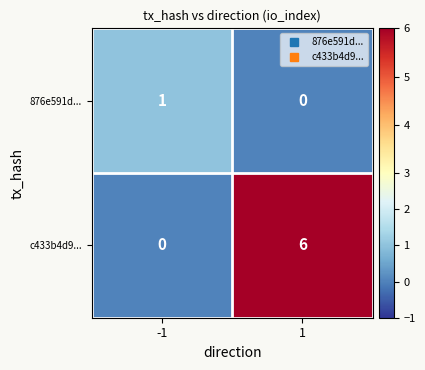

Which series has the largest total across all categories?

c433b4d9...